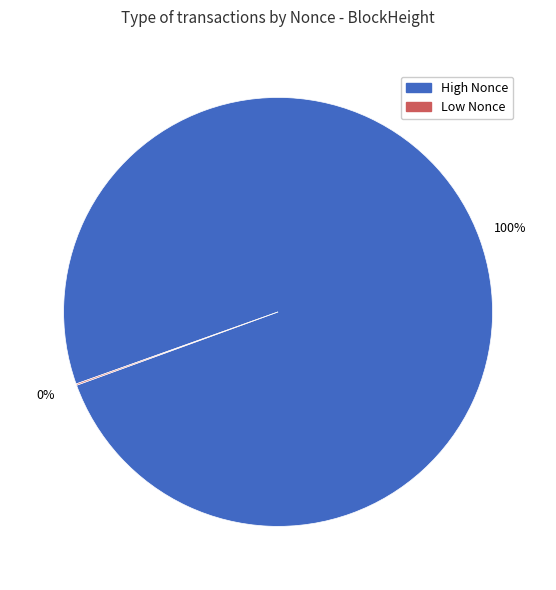

To the nearest percent, what is the difference between the largest and smallest slice percentages?

100%